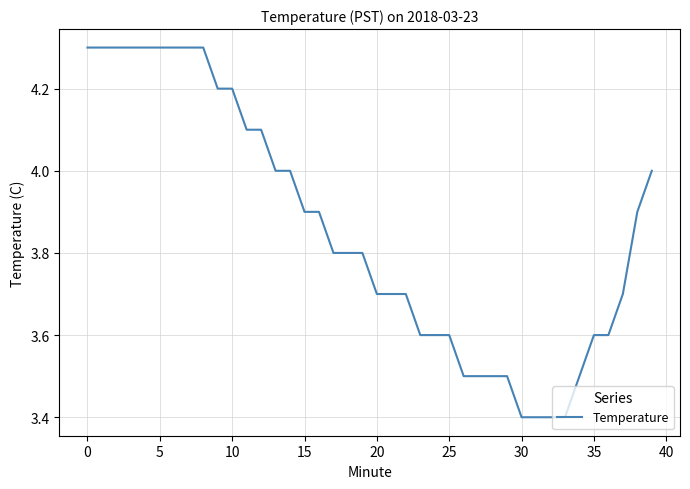

How many values are between 3 and 4?

27